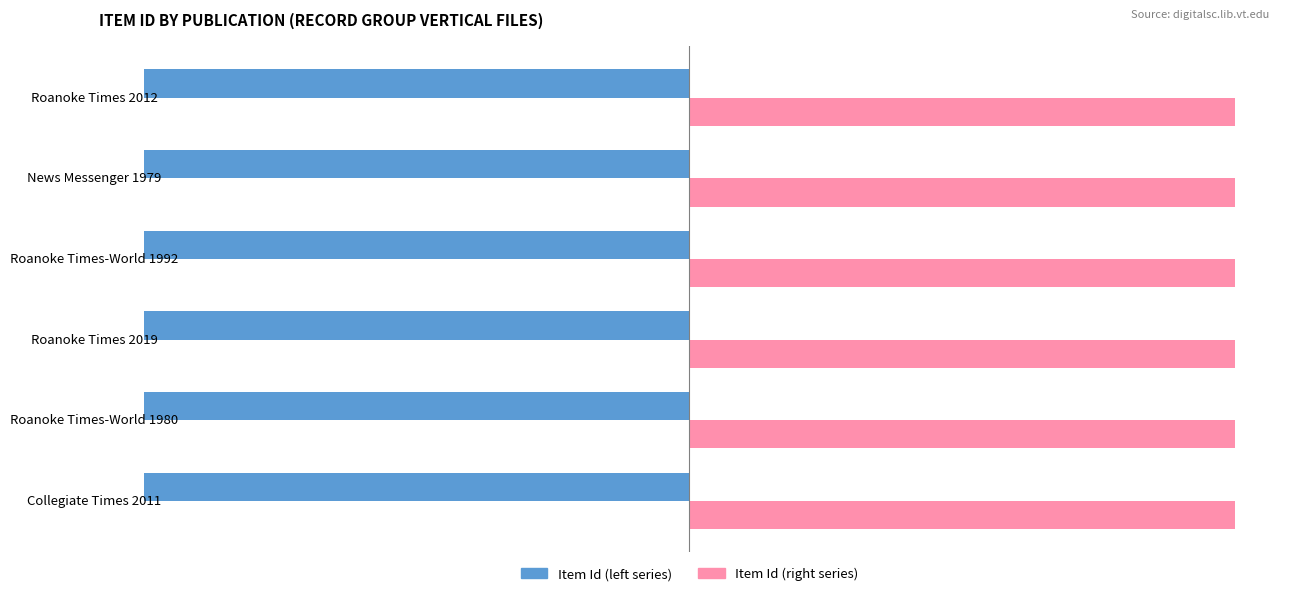

What is the difference between the highest and lowest values at Roanoke Times-World 1992?

35102